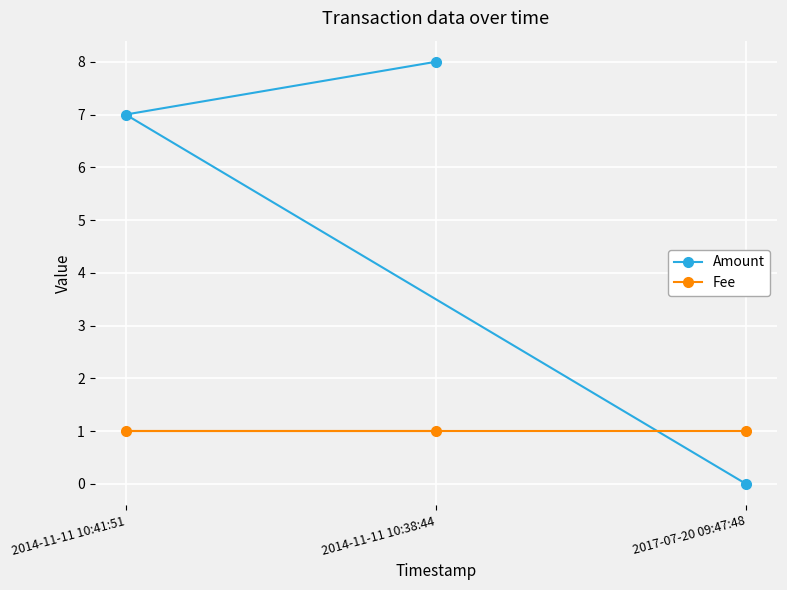

At which label is Fee closest to 1?

2017-07-20 09:47:48